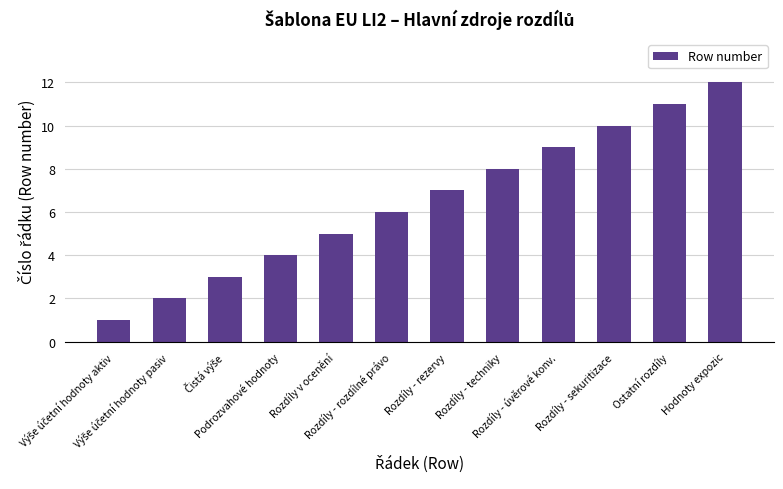

What is the difference between the second highest and minimum values?

10